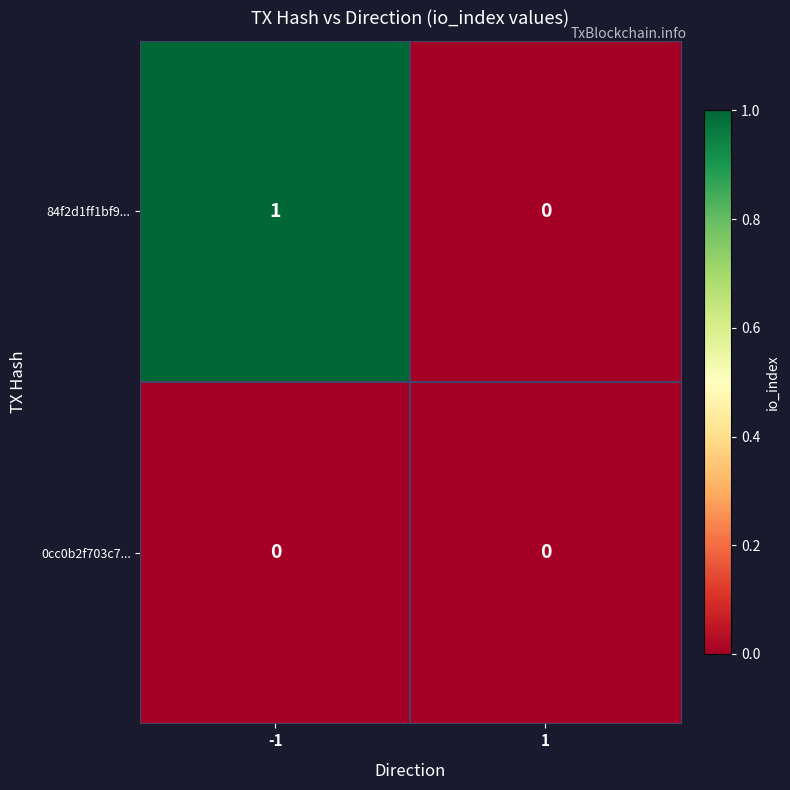

List the series in order of their overall mean, highest first.

84f2d1ff1bf9..., 0cc0b2f703c7...